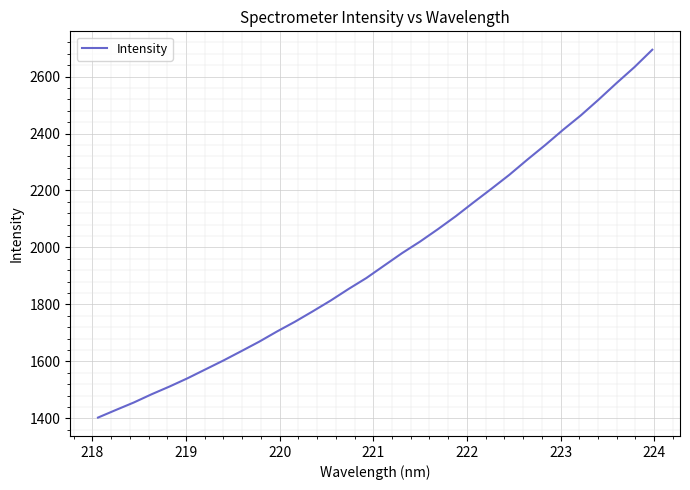

What is the smallest value displayed?

1402.7